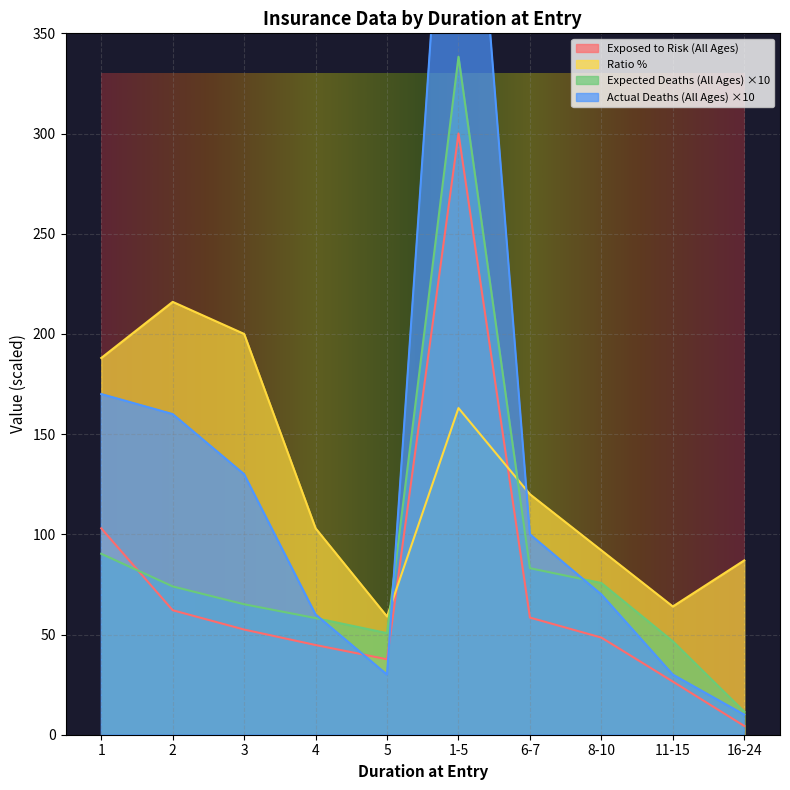

What is the greatest value displayed?

550.0